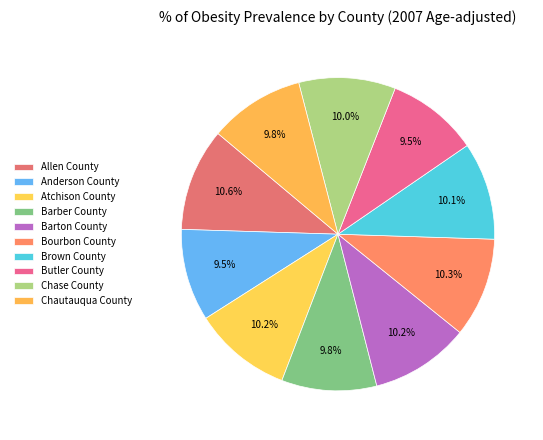

Does Chautauqua County account for over 50% of the chart?

No